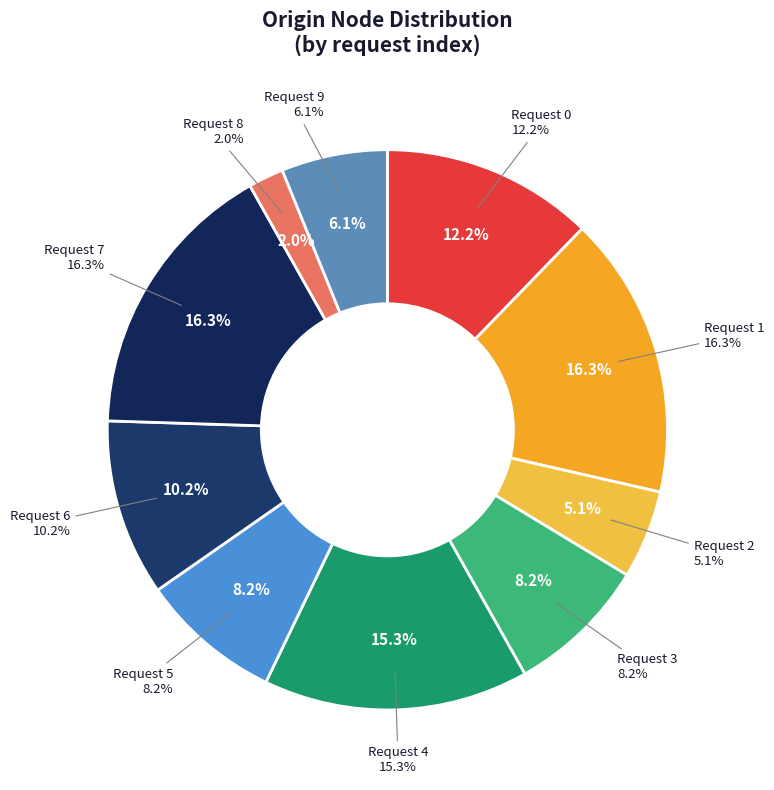

What portion of the pie excludes Request 9?

93.9%